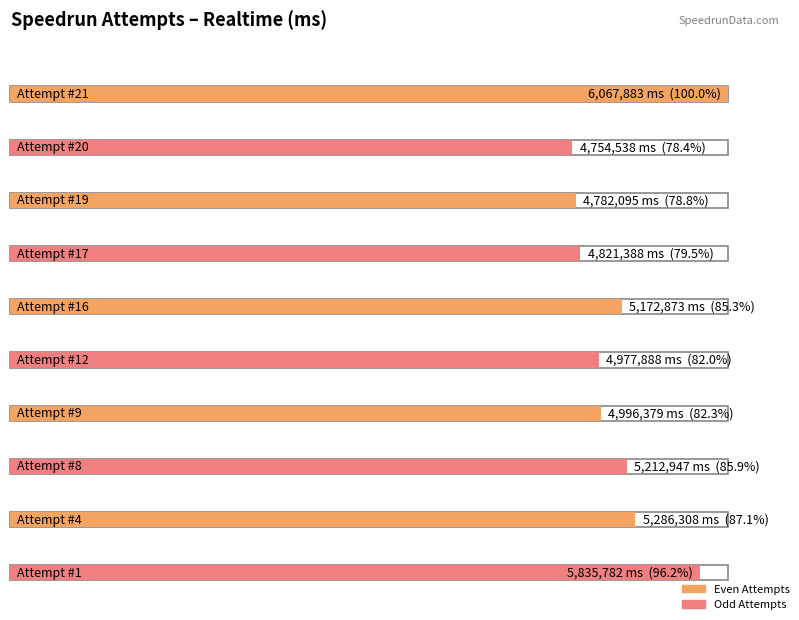

Reading left to right, list all the values displayed in this chart.

21=6067883	20=4754538	19=4782095	17=4821388	16=5172873	12=4977888	9=4996379	8=5212947	4=5286308	1=5835782